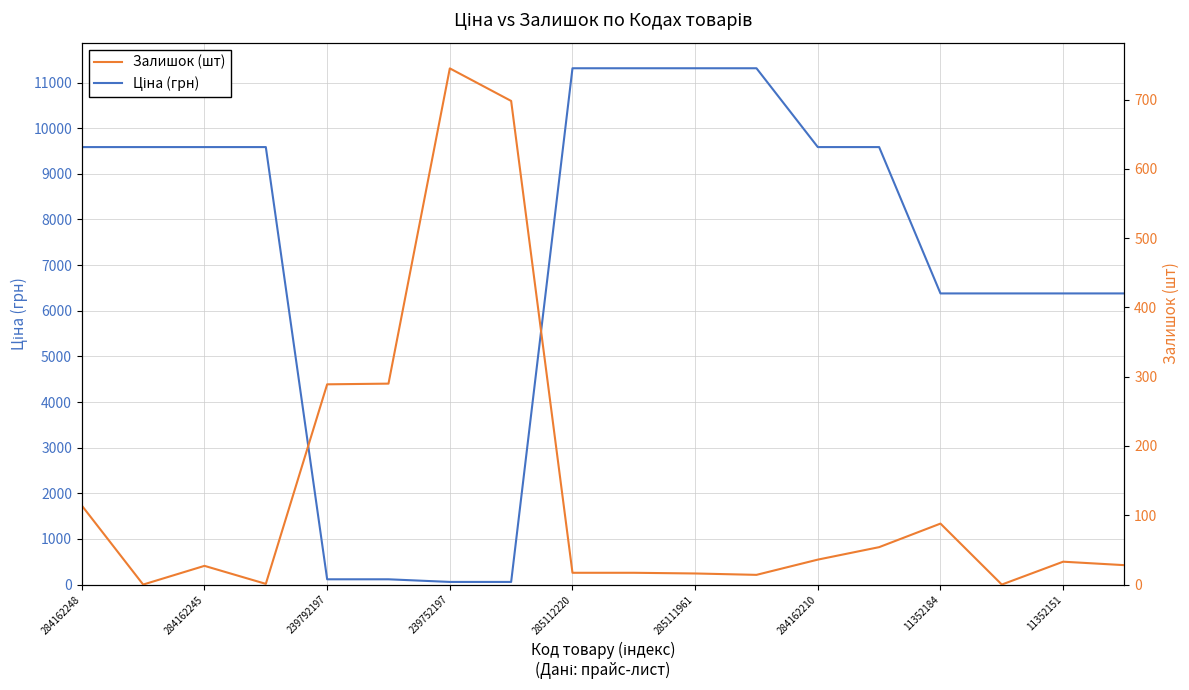

How many times do Залишок (шт) and Ціна (грн) cross each other?

2